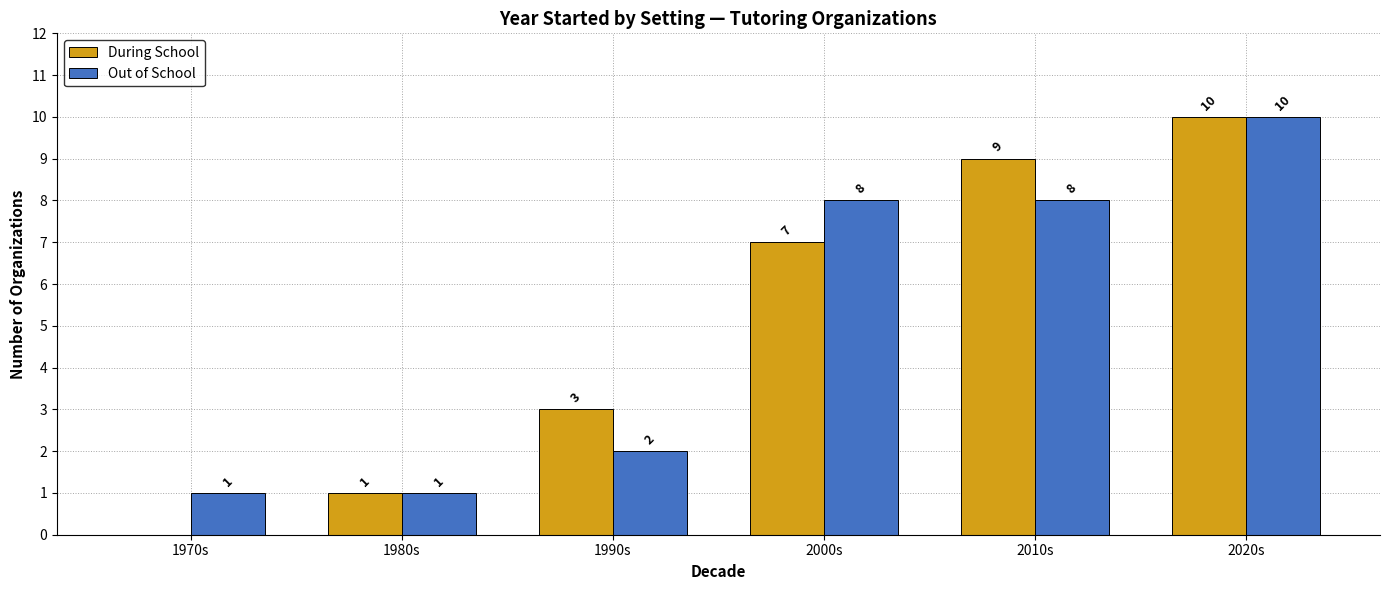

The value of During School at 2000s is 4. True or false?

False